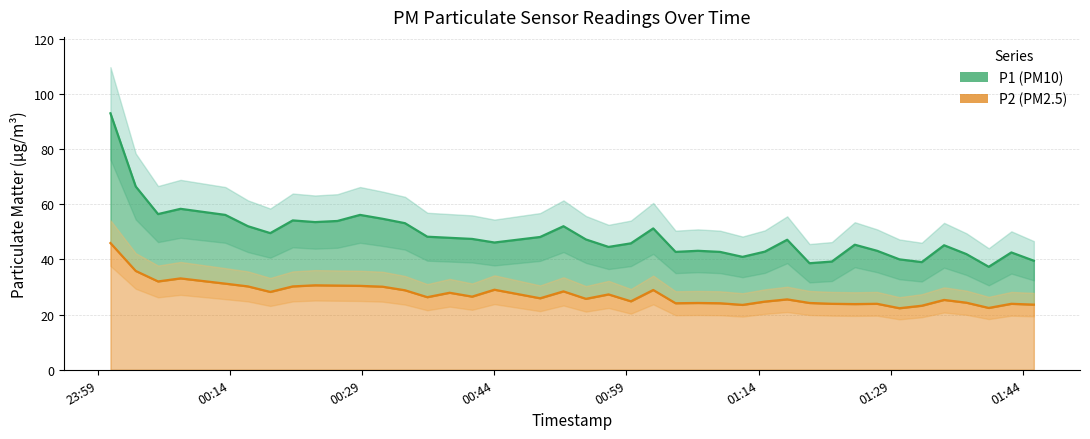

How many lines are shown in the chart?

2